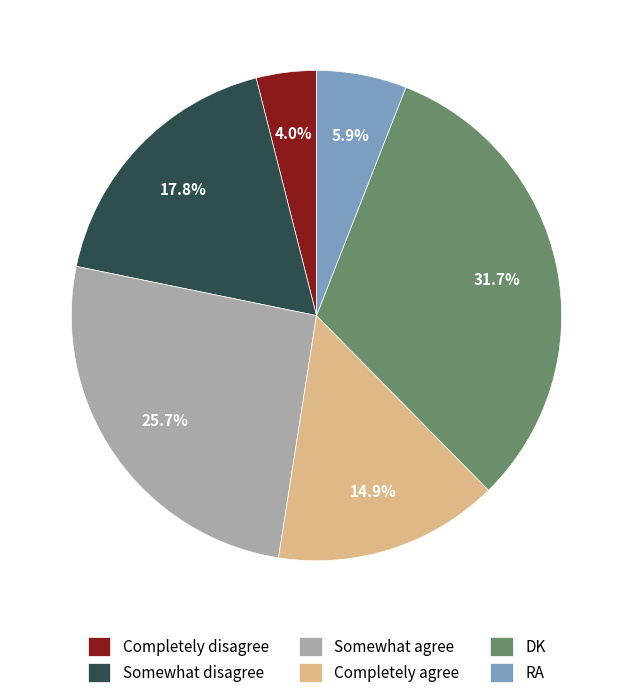

How many segments does this pie chart have?

6